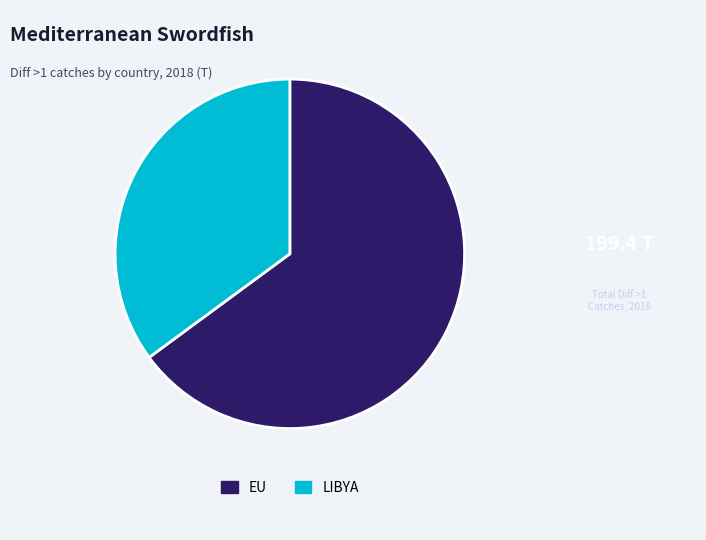

Combined, do EU and LIBYA account for over 50%?

Yes